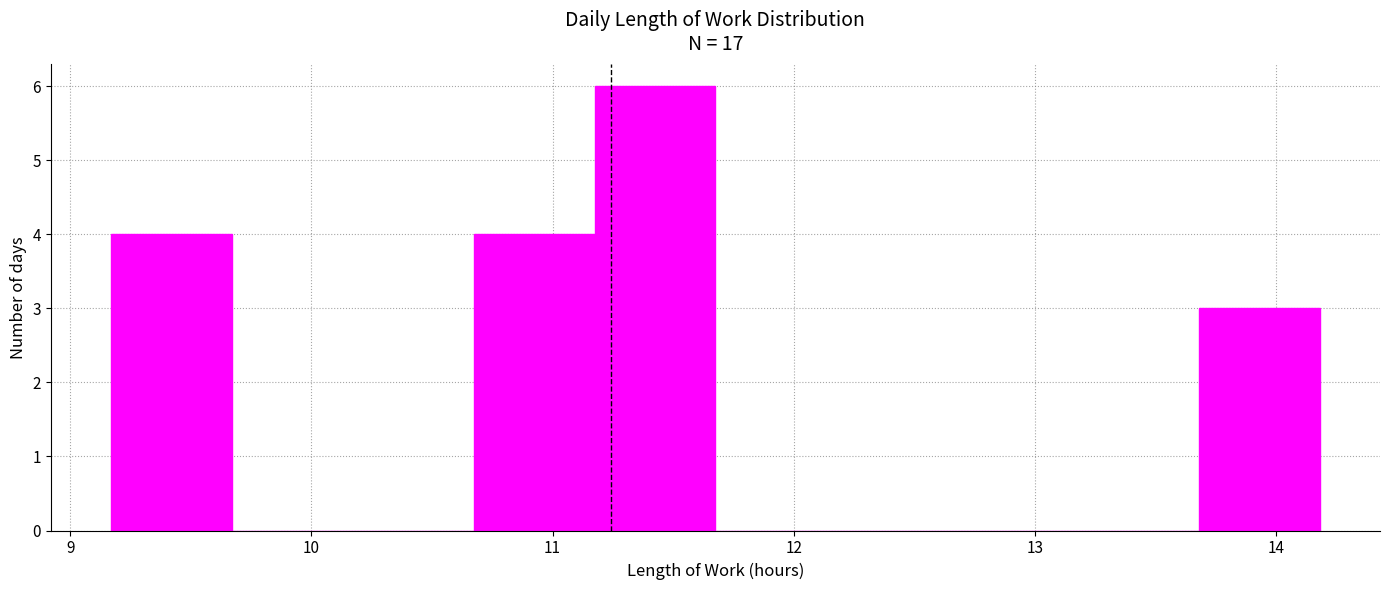

Over which range of the x-axis is the bar tallest?

11.2 to 11.7